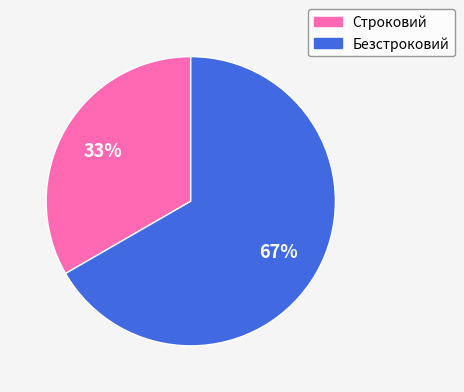

What is the smallest slice in the pie chart?

Строковий